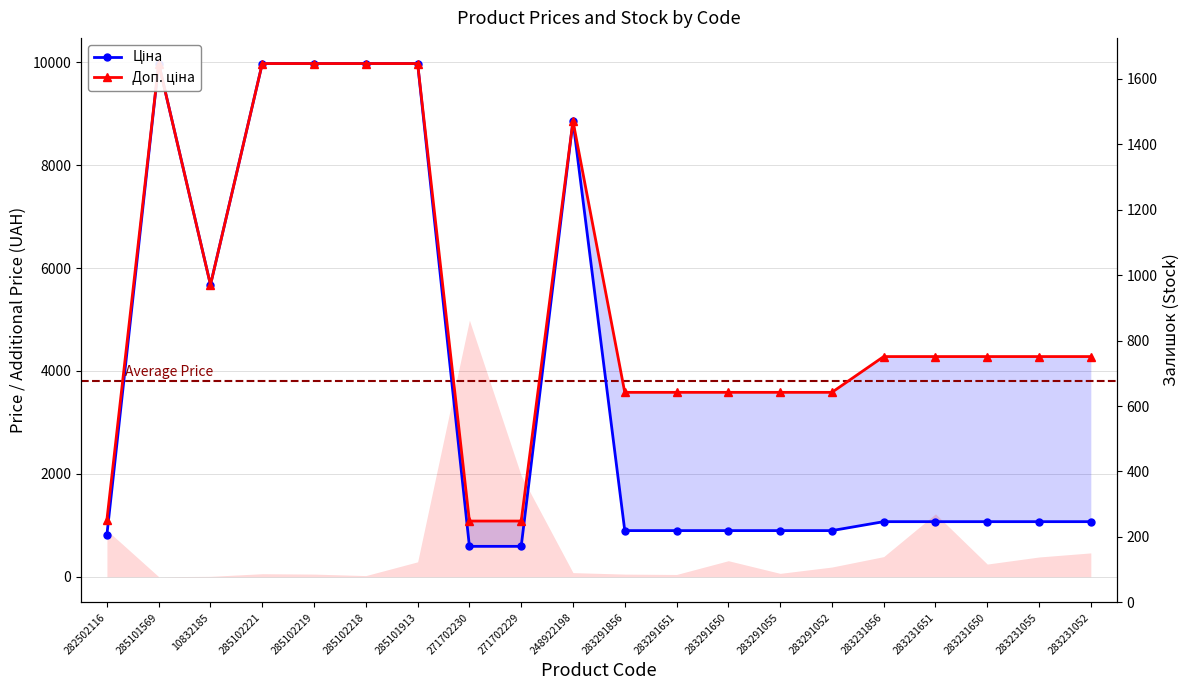

The Доп. ціна series shows 4386.2 at 285101913. True or false?

False